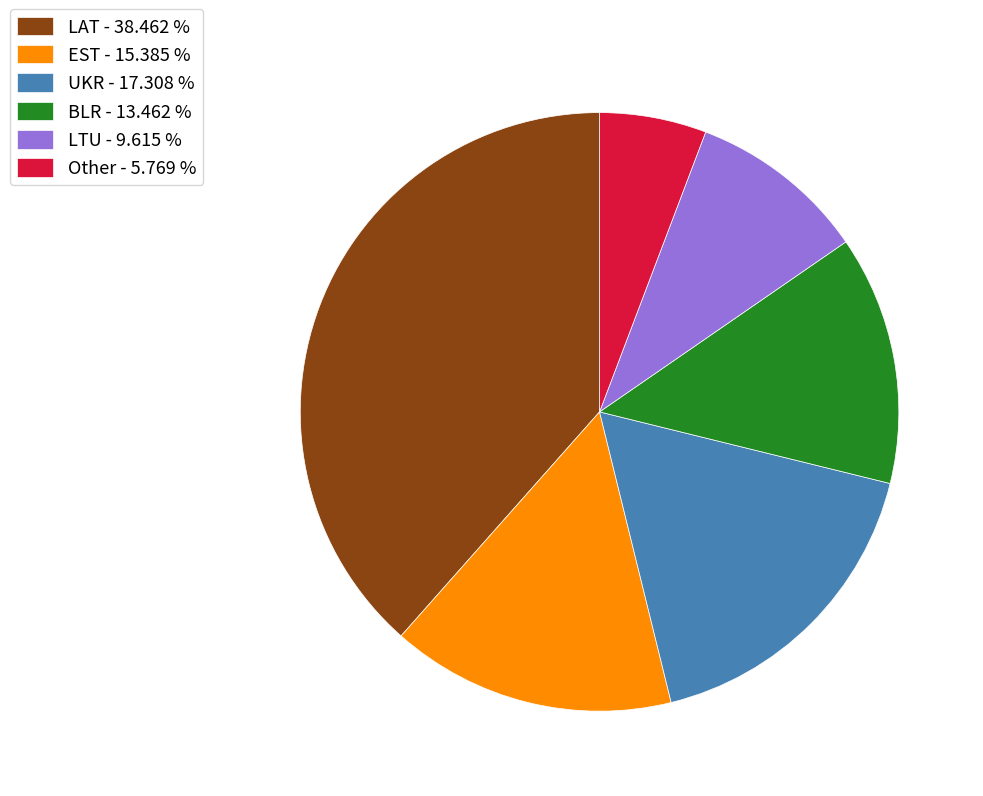

Does LTU - 9.615 % represent more than half of the total?

No